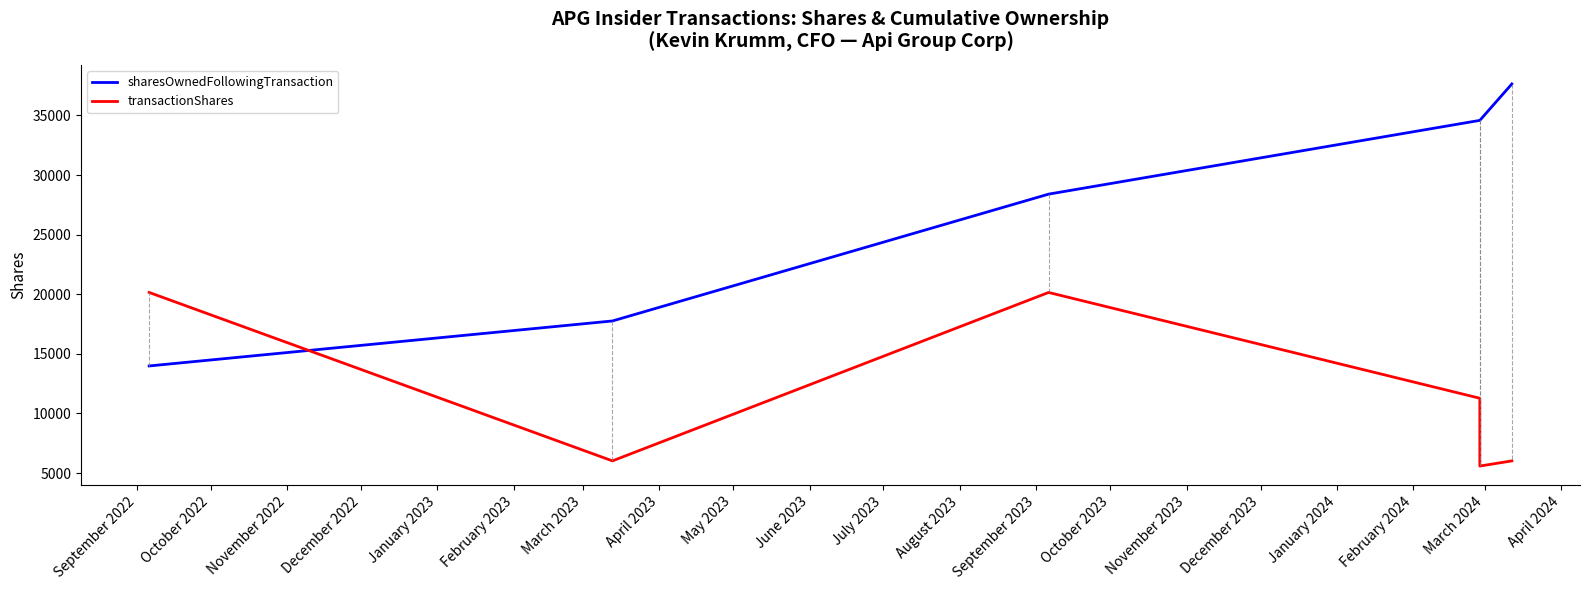

What is the maximum value shown in the chart?

37641